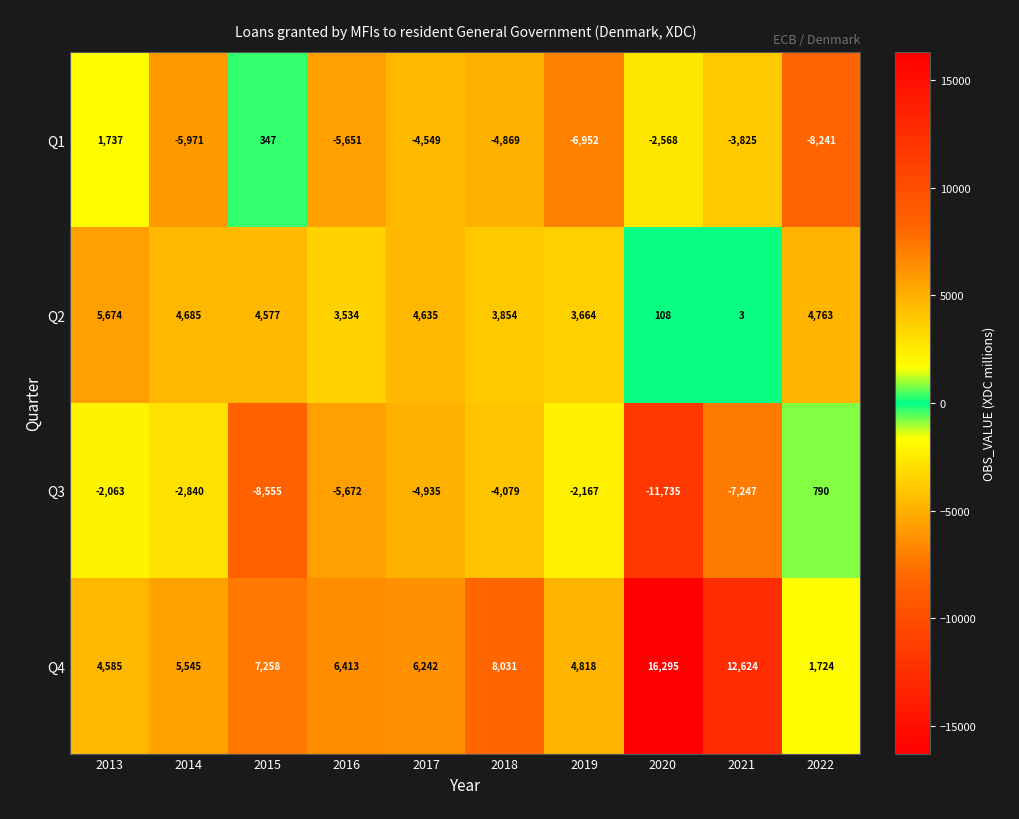

Which series has the widest spread of values?

Q4